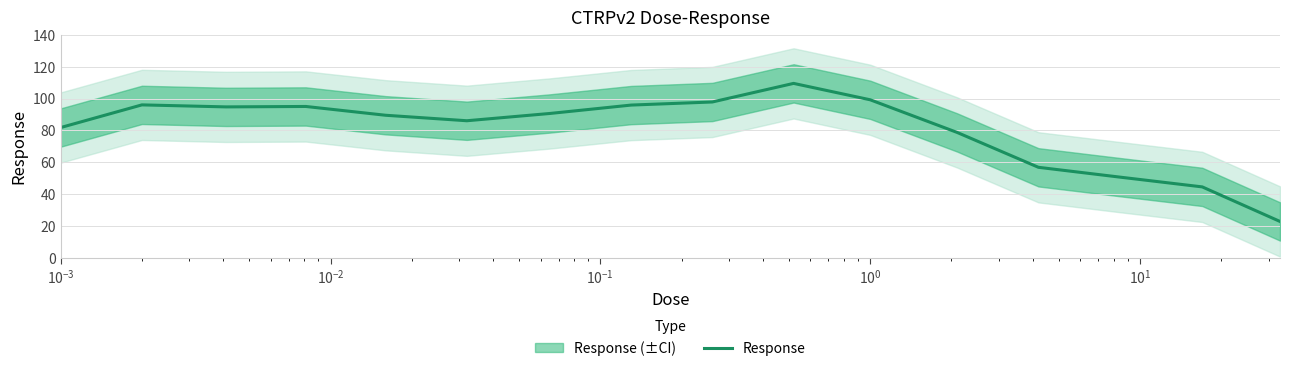

What is the lowest value of the Response series?

23.0